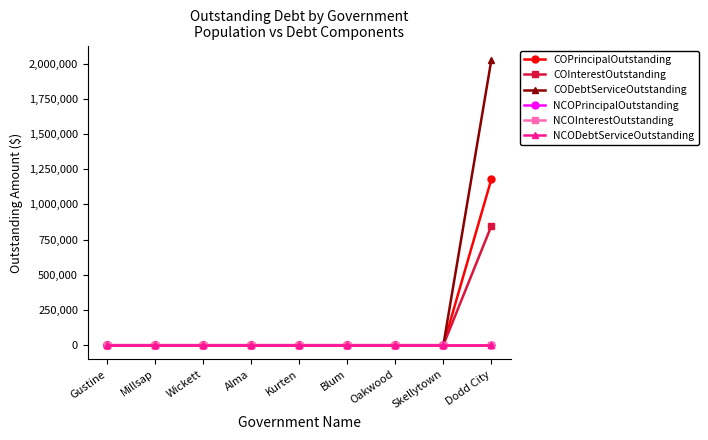

Is this an area chart (filled region under the line)?

No